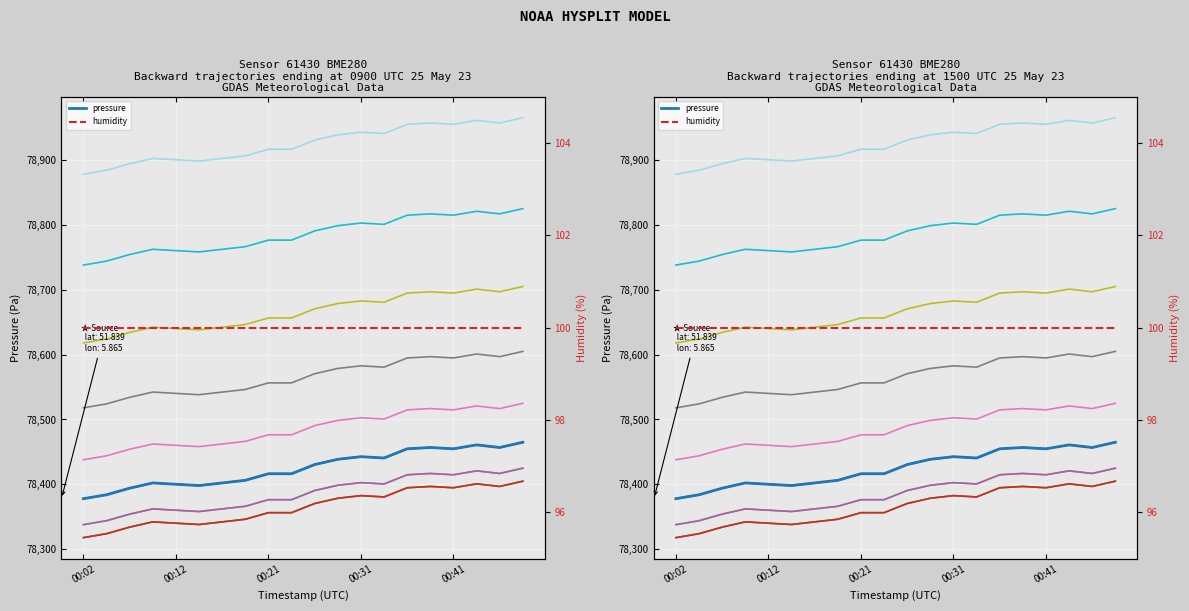

What is the average value?

78425.0